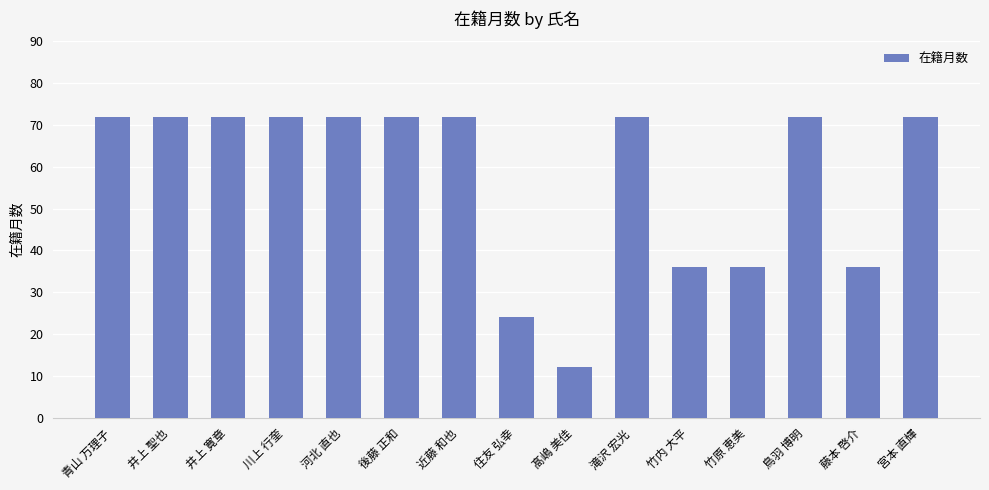

Count the values in the range 36 to 72.

13